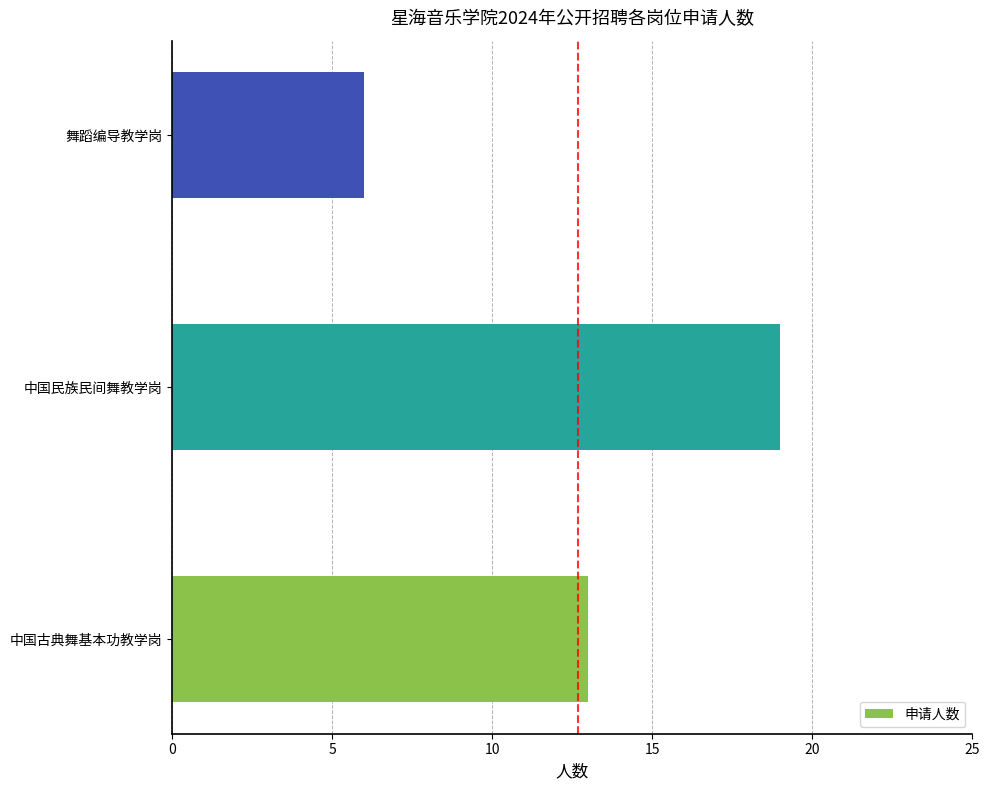

True or false: the data shows 19 at 中国民族民间舞教学岗.

True